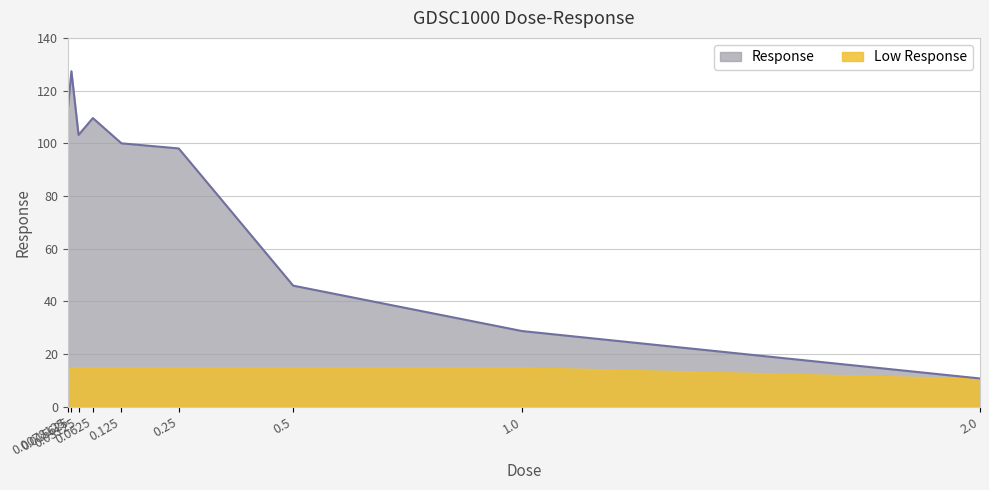

Is it true that the value at 0.03125 is 23.5?

False